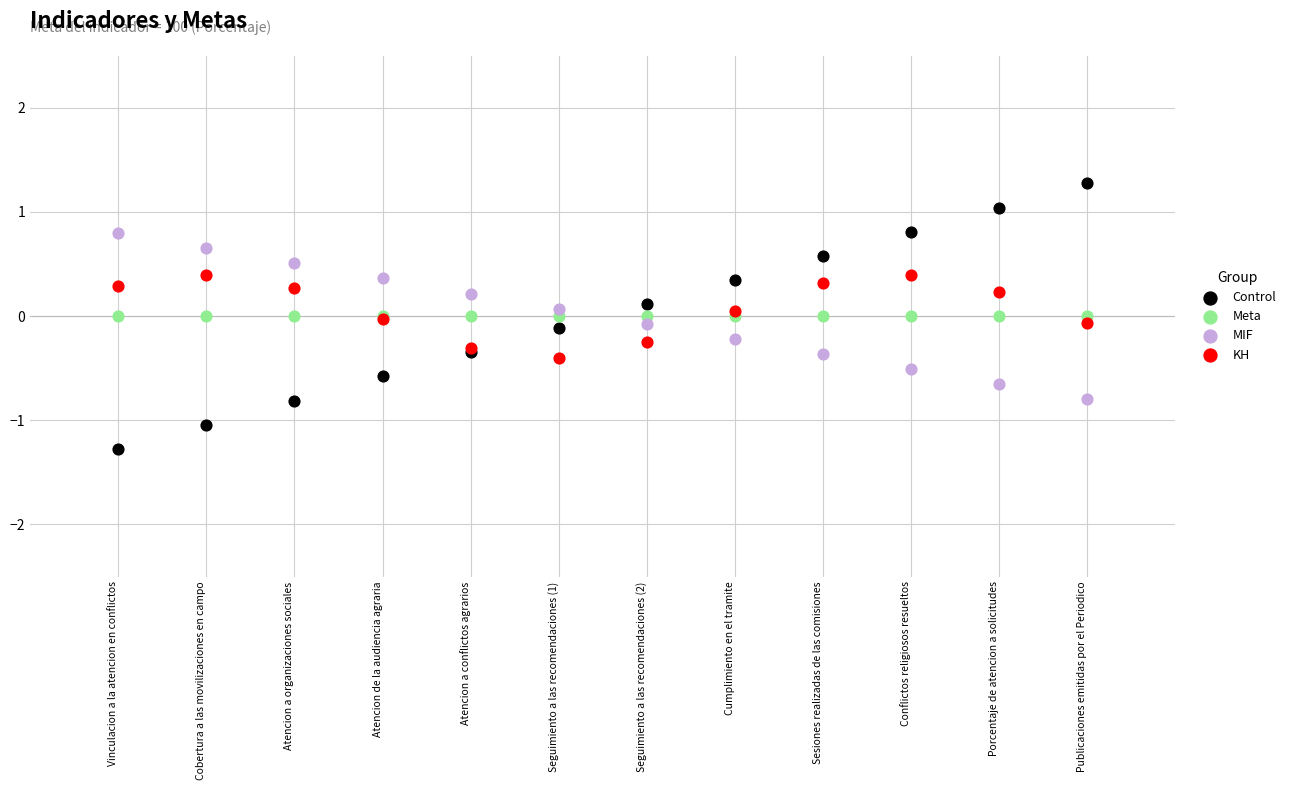

Which series reaches the minimum Y coordinate?

Control